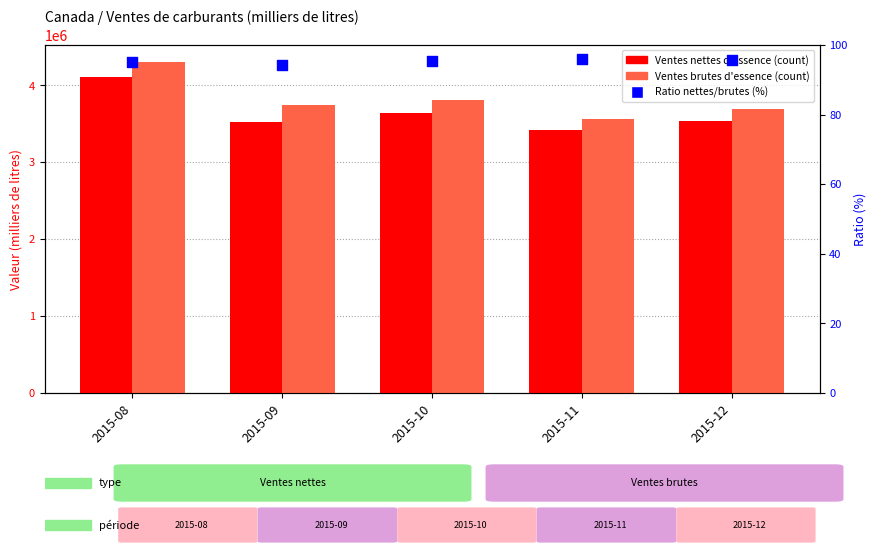

At which category is the sum across all series the highest?

2015-08